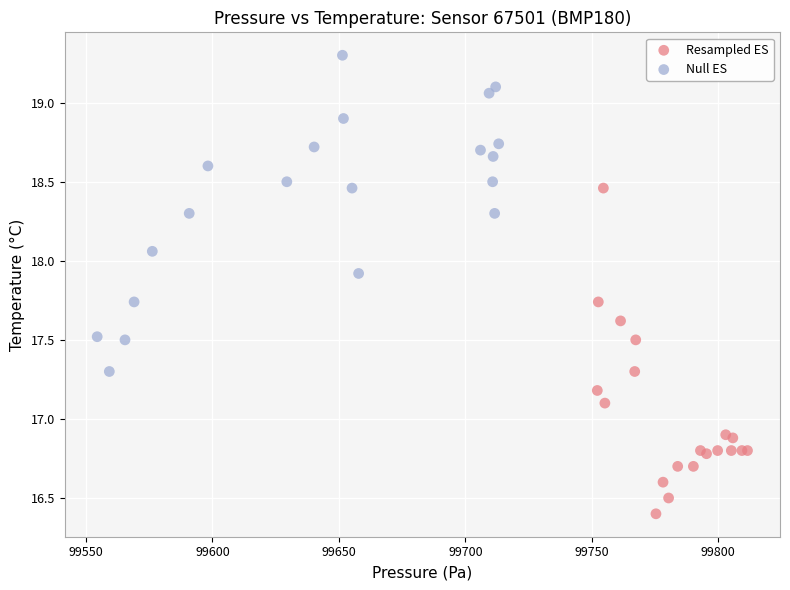

What are all the series names shown in the legend?

Resampled ES, Null ES